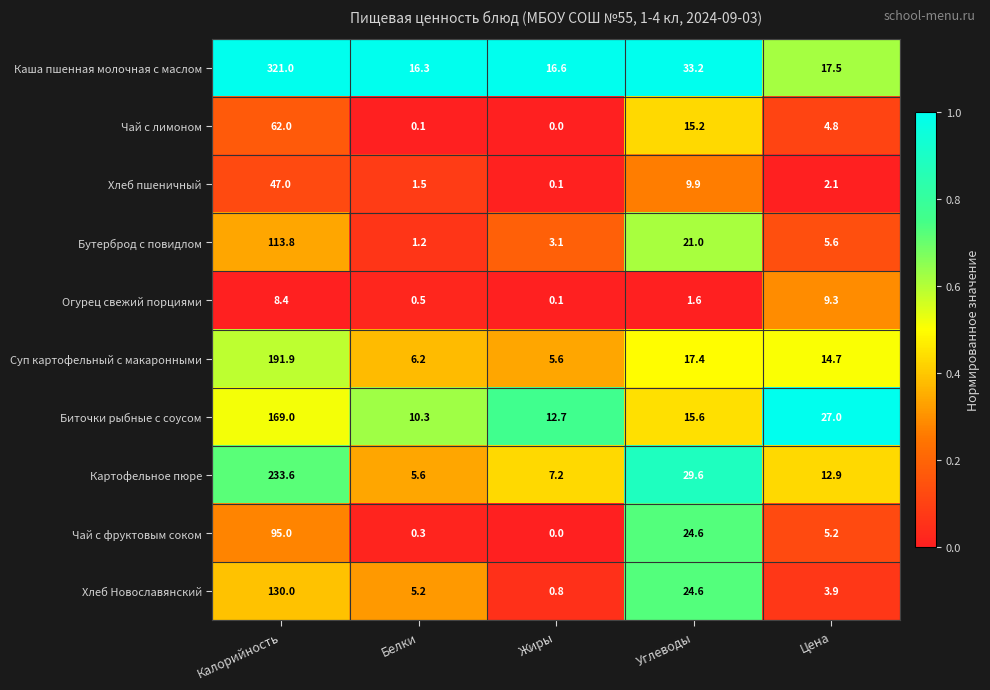

What is the sum of all Хлеб Новославянский values?

164.5